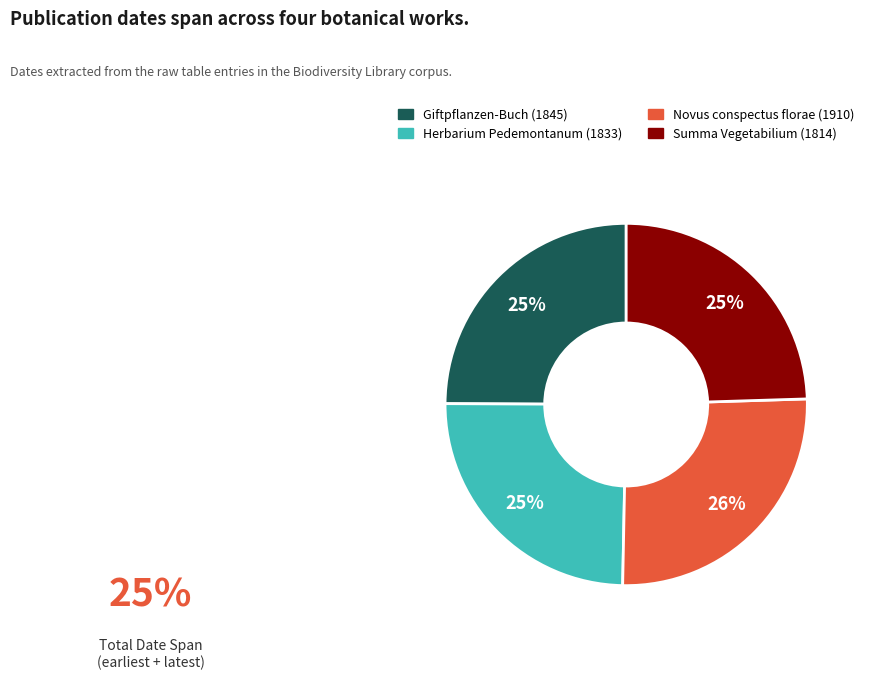

Is the sum of Novus conspectus florae (1910) and Giftpflanzen-Buch (1845) greater than half?

Yes